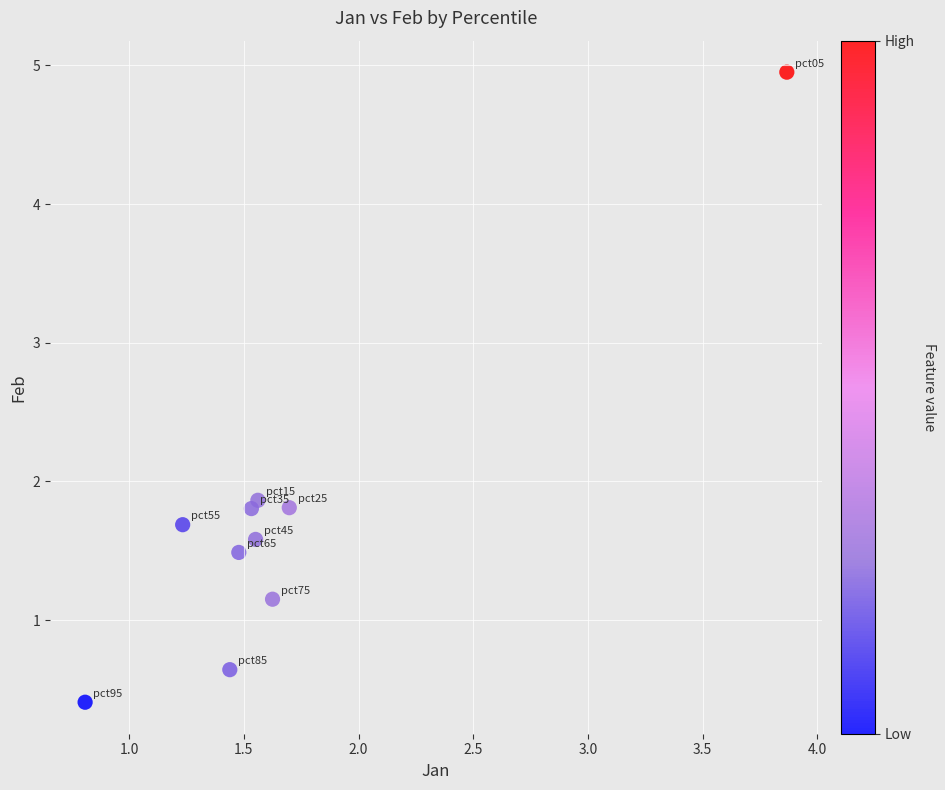

What is the range of Y values (max minus min)?

4.5